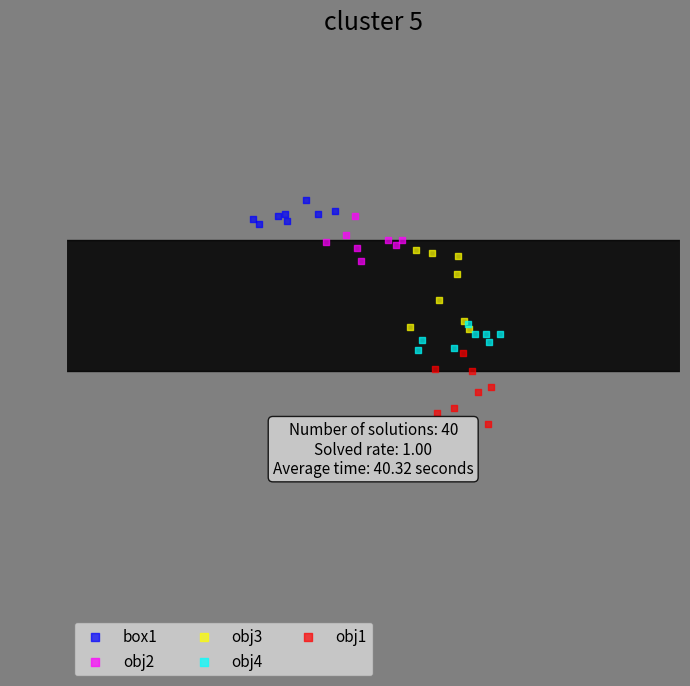

Which series reaches the minimum Y coordinate?

obj1